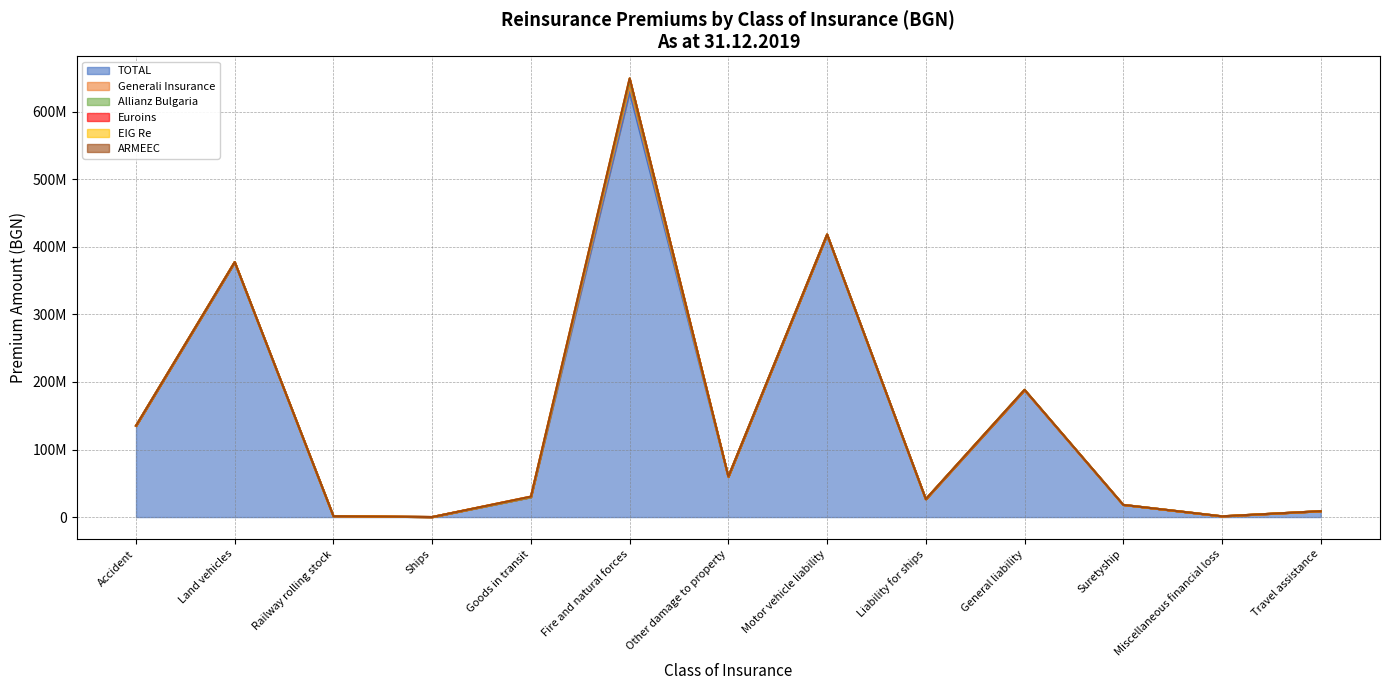

The value of Generali Insurance at Travel assistance is 4931838.7. True or false?

False